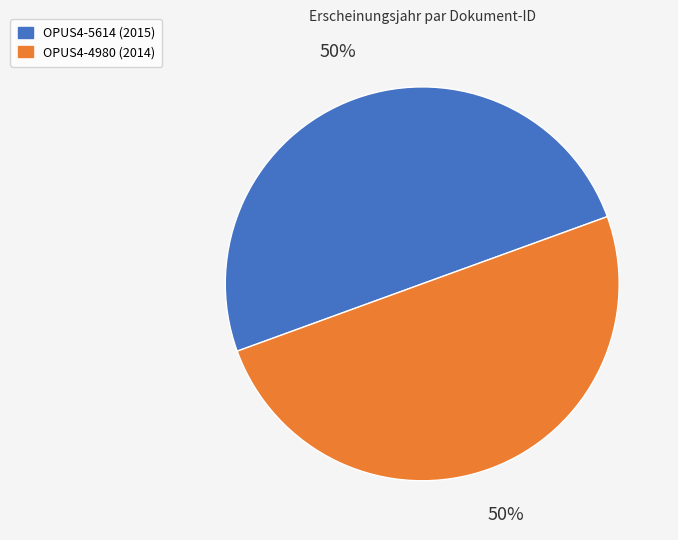

The OPUS4-5614 slice represents 57% of the pie. True or false?

False